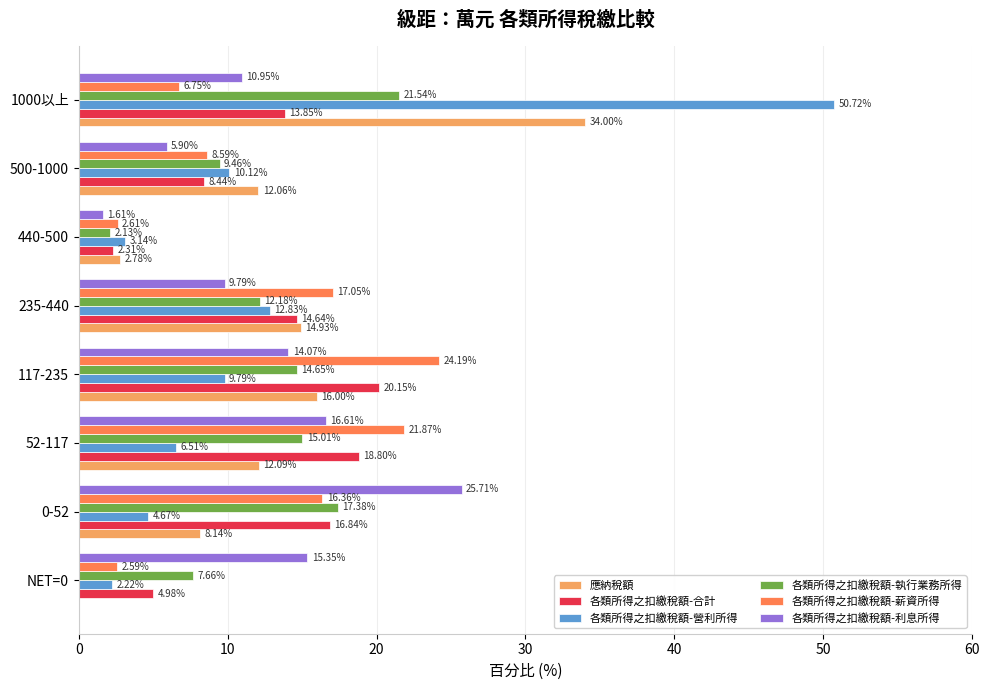

How many positive values does the 應納稅額 series have?

7